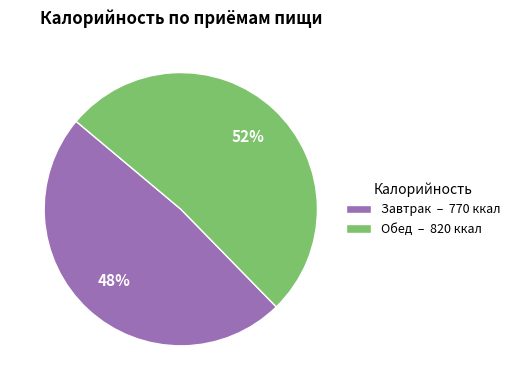

What is the ratio of the value at Завтрак – 770 ккал to the value at Обед – 820 ккал?

0.9